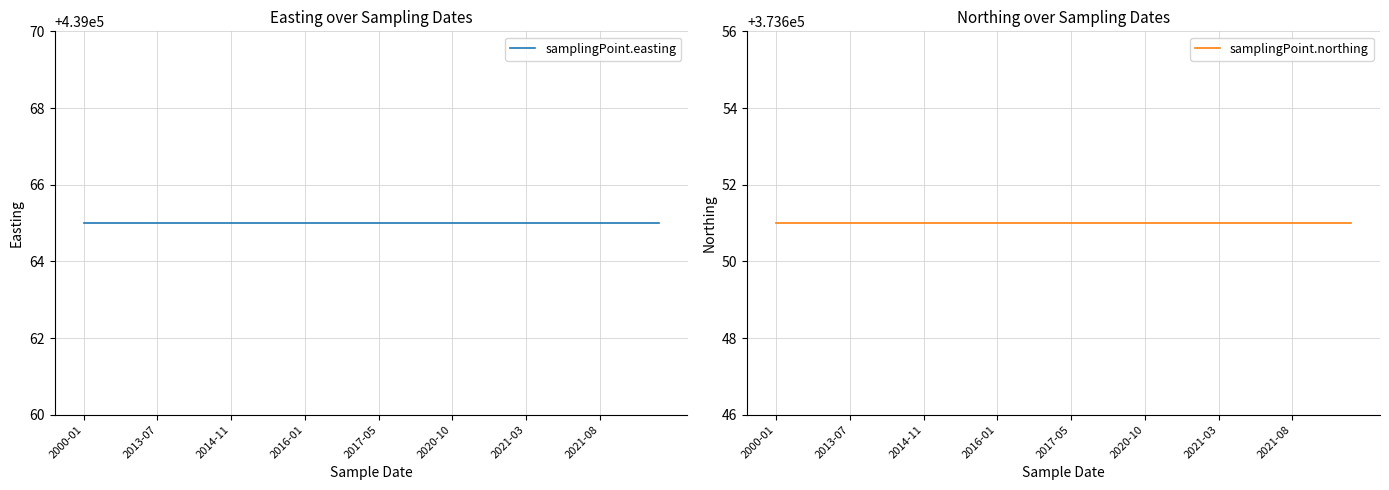

Which series changed the most between 2020-10 and 32?

samplingPoint.easting